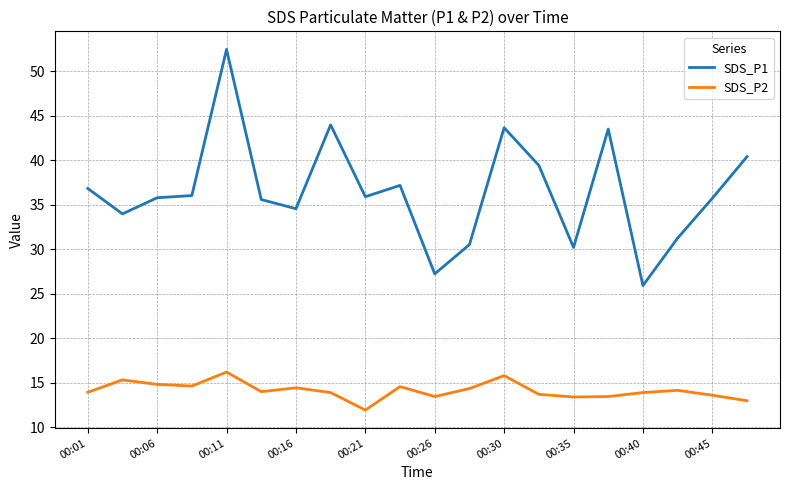

What is the difference between the maximum and minimum values in the SDS_P2 series?

4.3